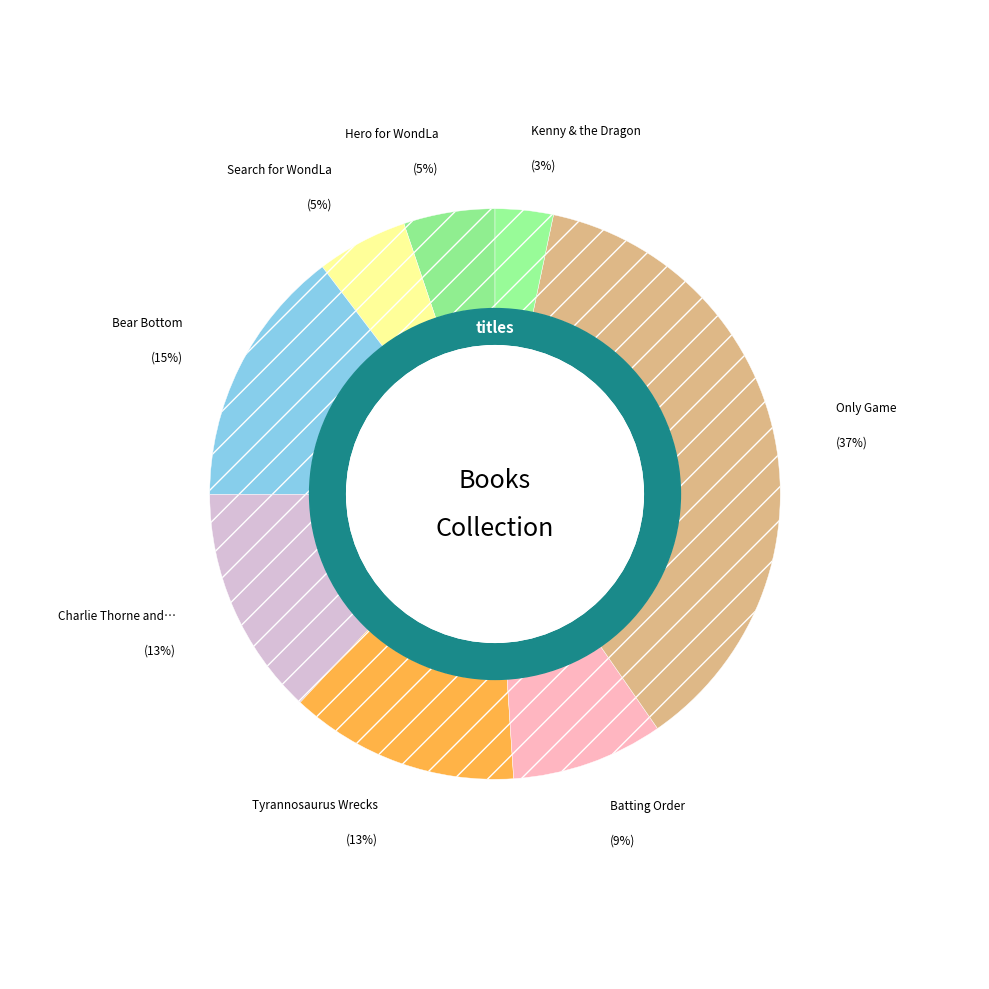

How many segments does this pie chart have?

8